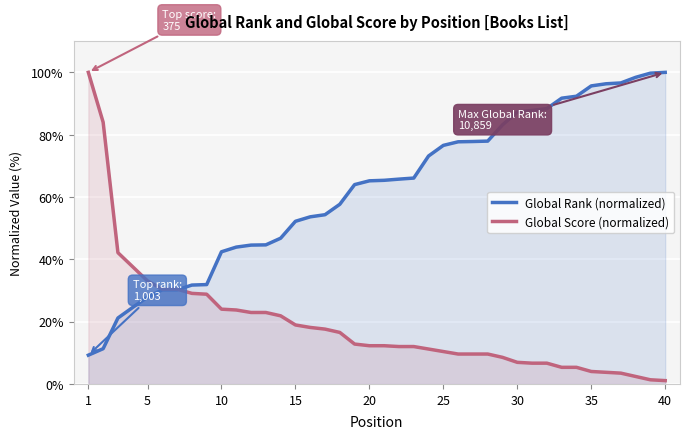

At how many categories does at least one series exceed 77?

17